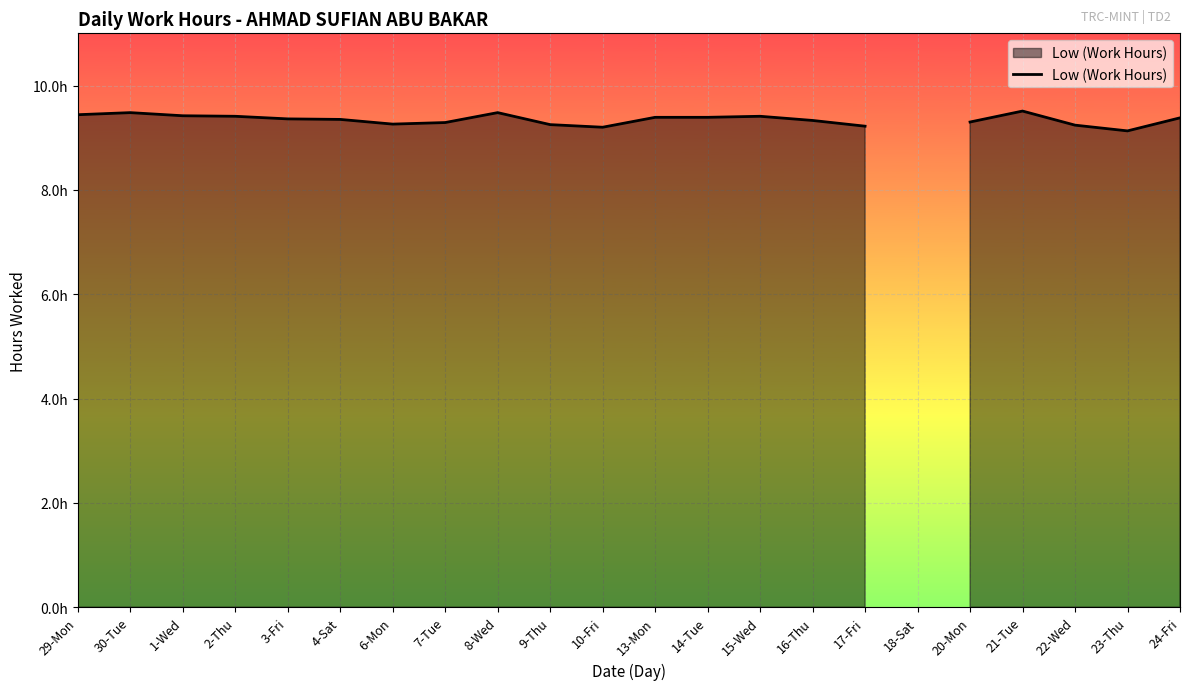

What is the difference between the maximum and minimum values?

0.4